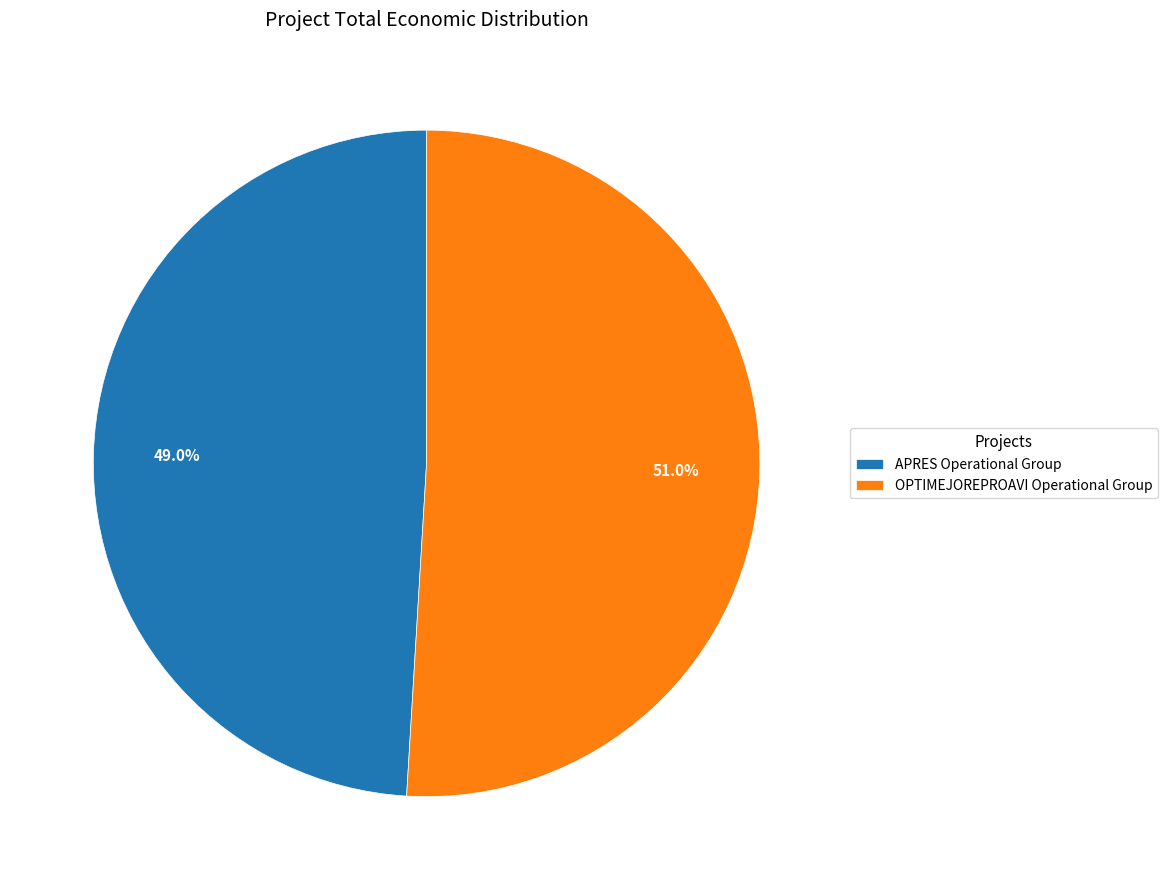

Which slice is the largest?

OPTIMEJOREPROAVI Operational Group